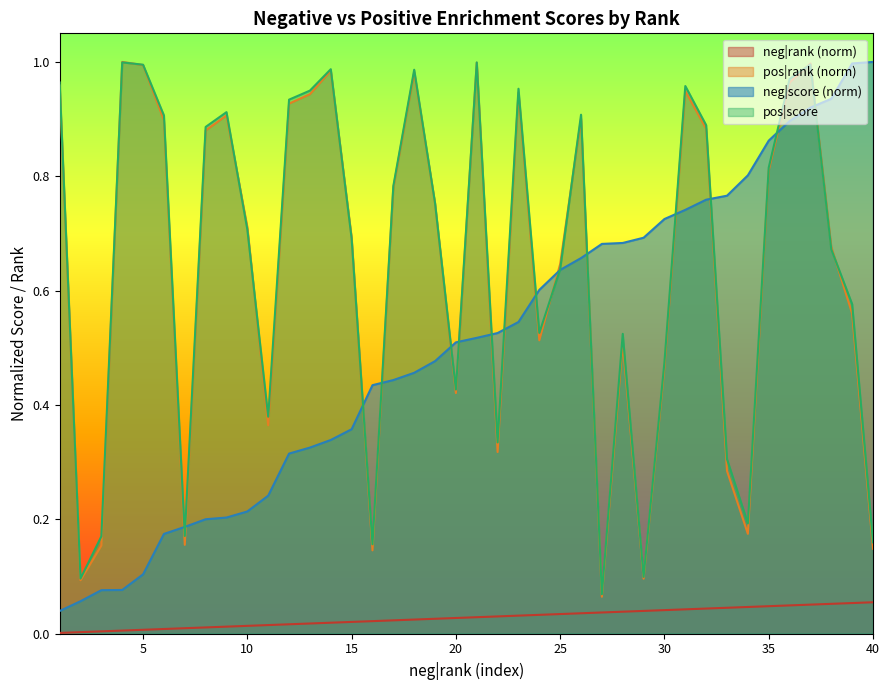

What is the sum of all neg|rank values?

1.1